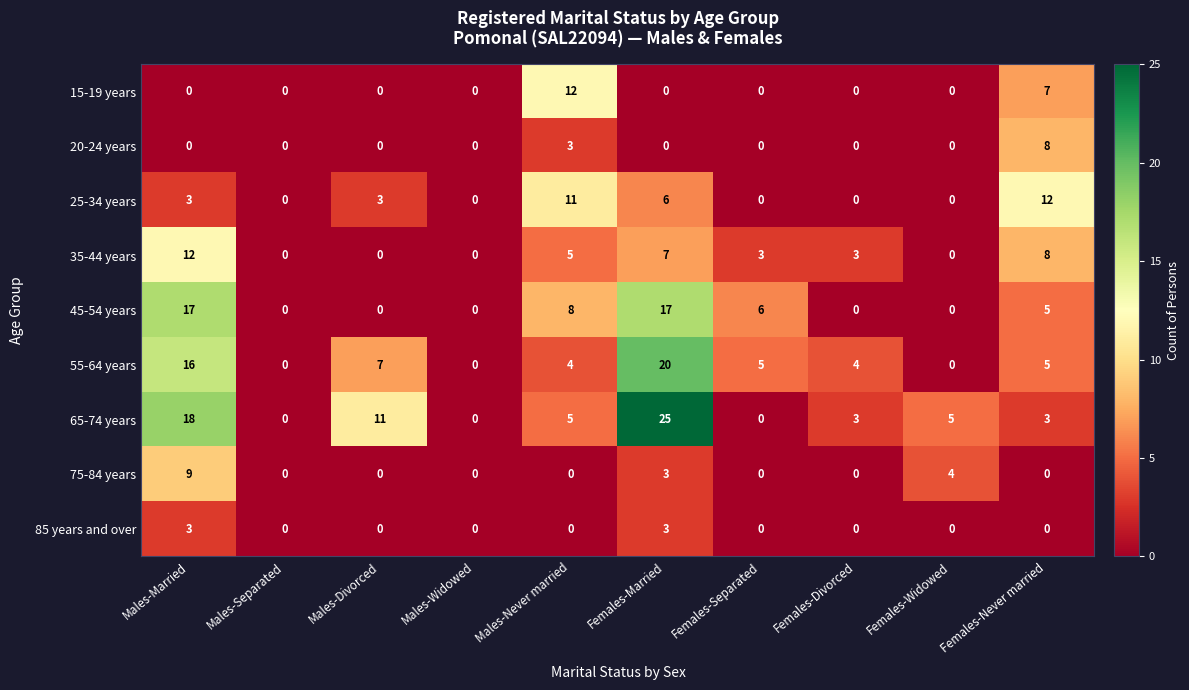

The value of 65-74 years at Males-Married is 27. True or false?

False